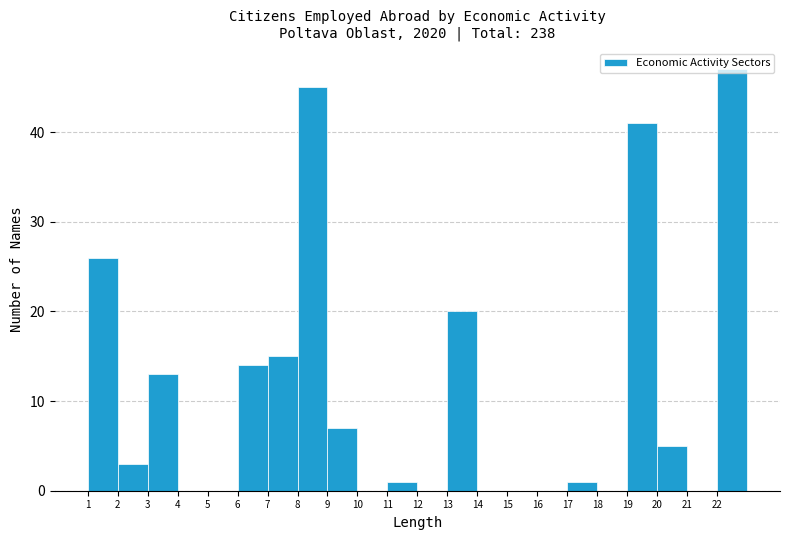

How tall is the bar that spans 8 to 9 on the x-axis? The values are not printed on the chart, so give them approximately, as read against the axis.

45